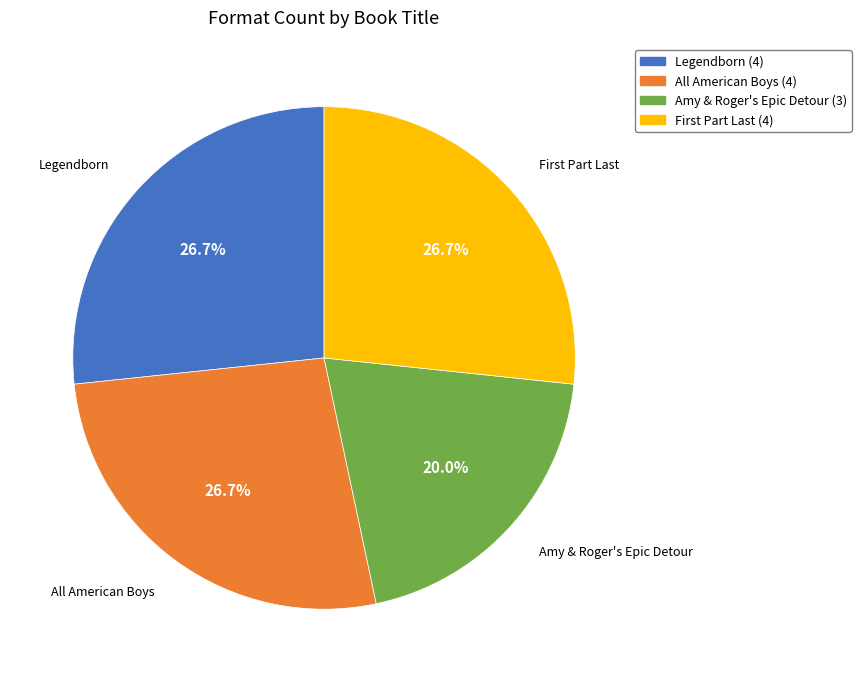

What percentage is the All American Boys slice, to the nearest percent?

27%